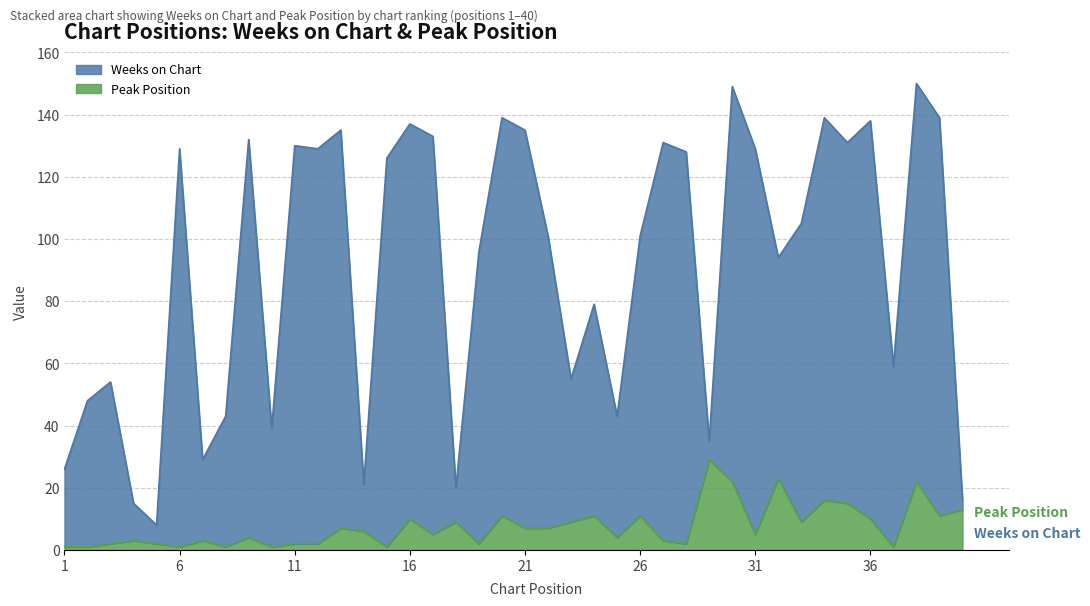

Reading left to right, transcribe all the data shown in this chart.

Weeks on Chart: 1=26	2=48	3=54	4=15	5=8	6=129	7=29	8=43	9=132	10=39	11=130	12=129	13=135	14=21	15=126	16=137	17=133	18=20	19=96	20=139	21=135	22=101	23=55	24=79	25=43	26=101	27=131	28=128	29=35	30=149	31=129	32=94	33=105	34=139	35=131	36=138	37=59	38=150	39=139	40=16
Peak Position: 1=1	2=1	3=2	4=3	5=2	6=1	7=3	8=1	9=4	10=1	11=2	12=2	13=7	14=6	15=1	16=10	17=5	18=9	19=2	20=11	21=7	22=7	23=9	24=11	25=4	26=11	27=3	28=2	29=29	30=22	31=5	32=23	33=9	34=16	35=15	36=10	37=1	38=22	39=11	40=13